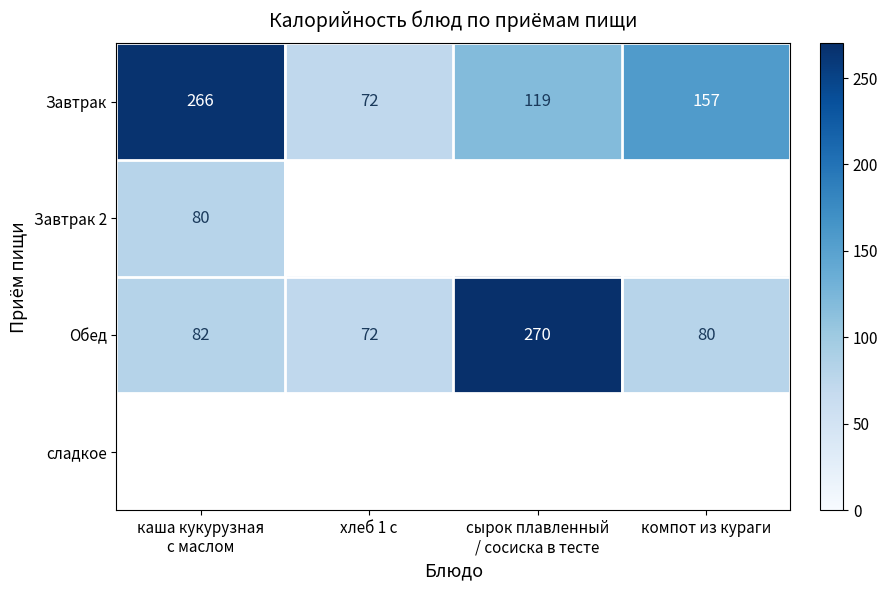

What is the average value of the Обед series?

126